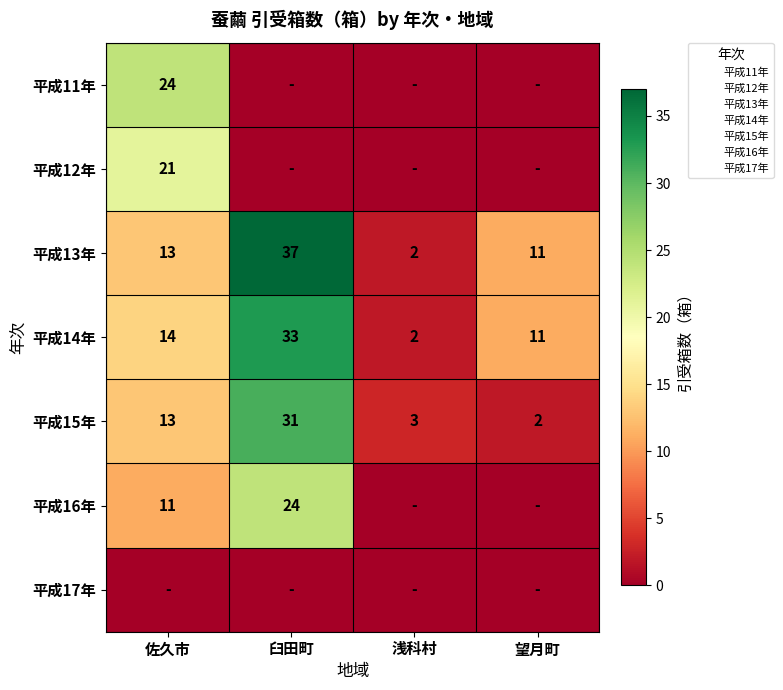

Count the number of categories in the chart.

4